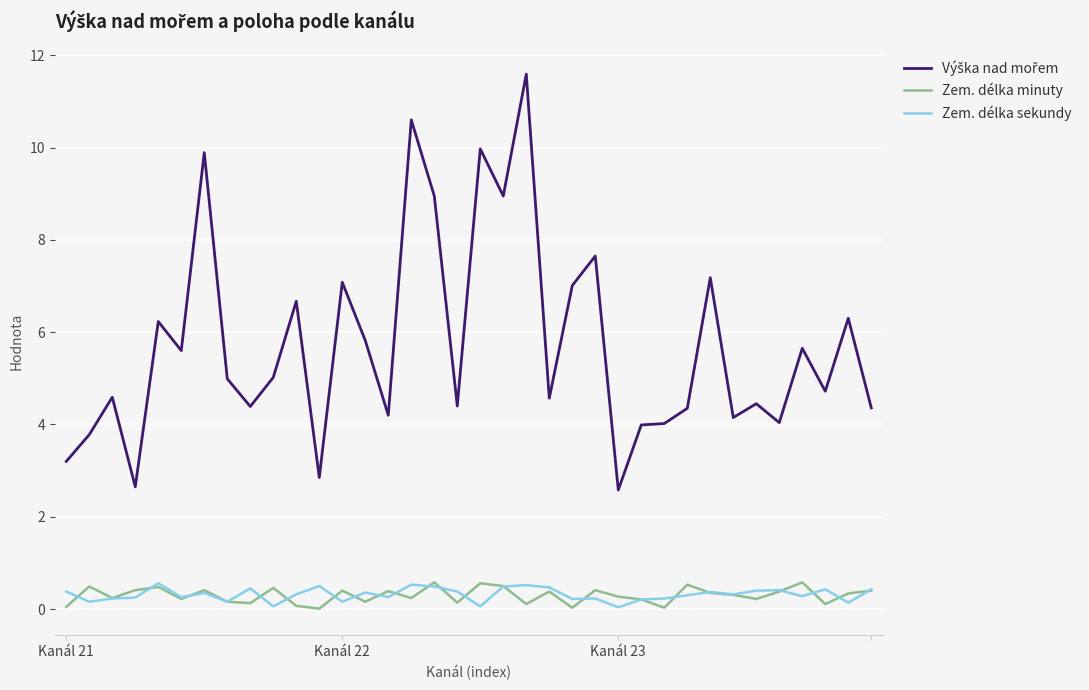

What is the greatest value displayed?

11.6